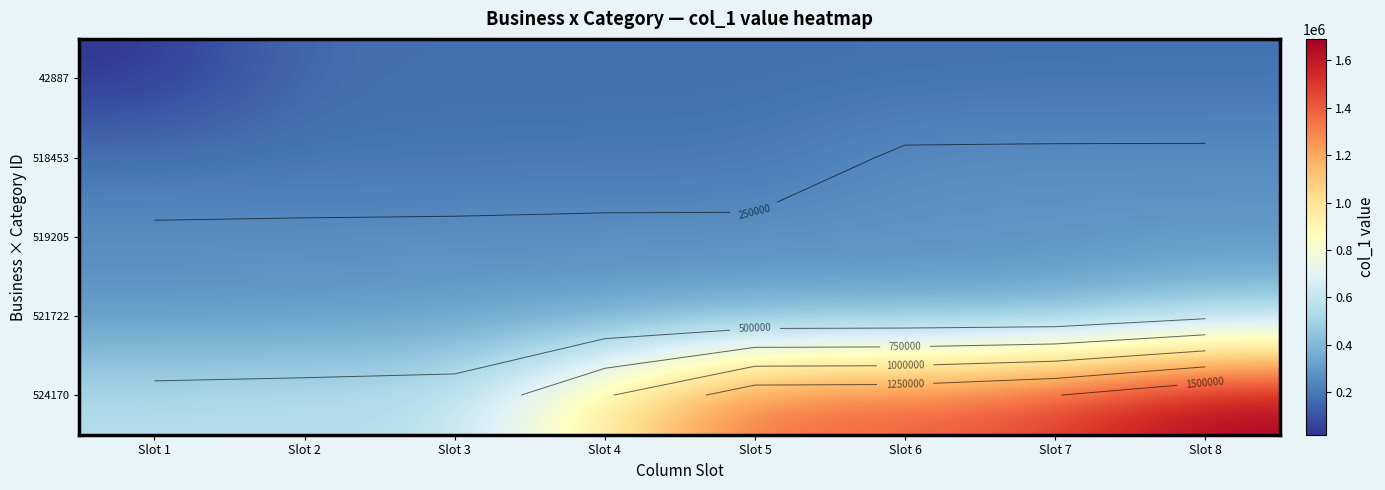

What is the difference between the highest and lowest values at Slot 6?

1211392